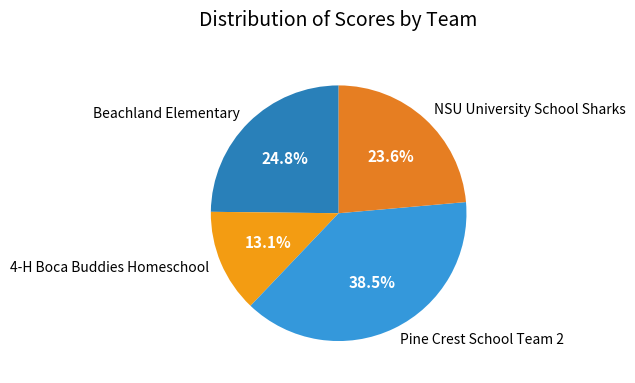

How many slices are in this pie chart?

4